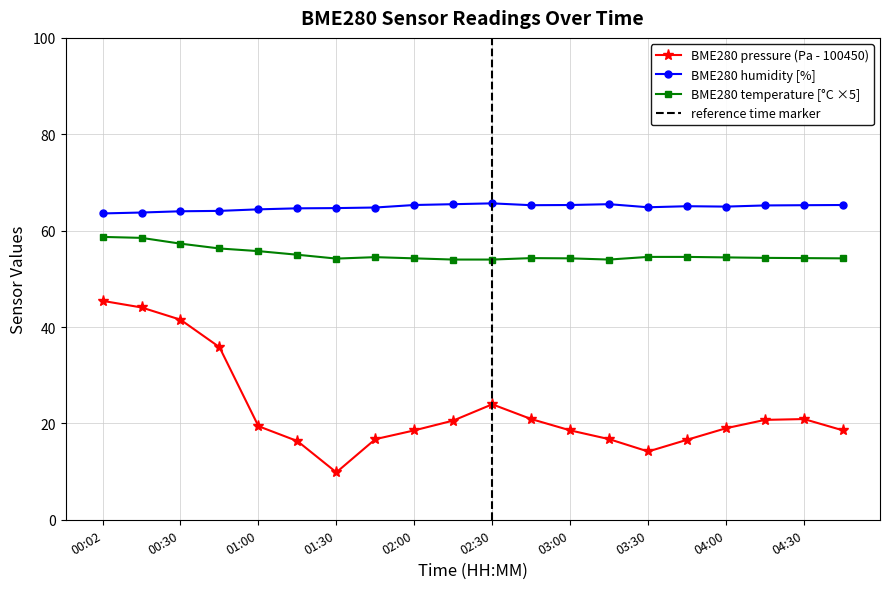

Is it true that BME280_temperature equals 54.5 at 03:45?

True